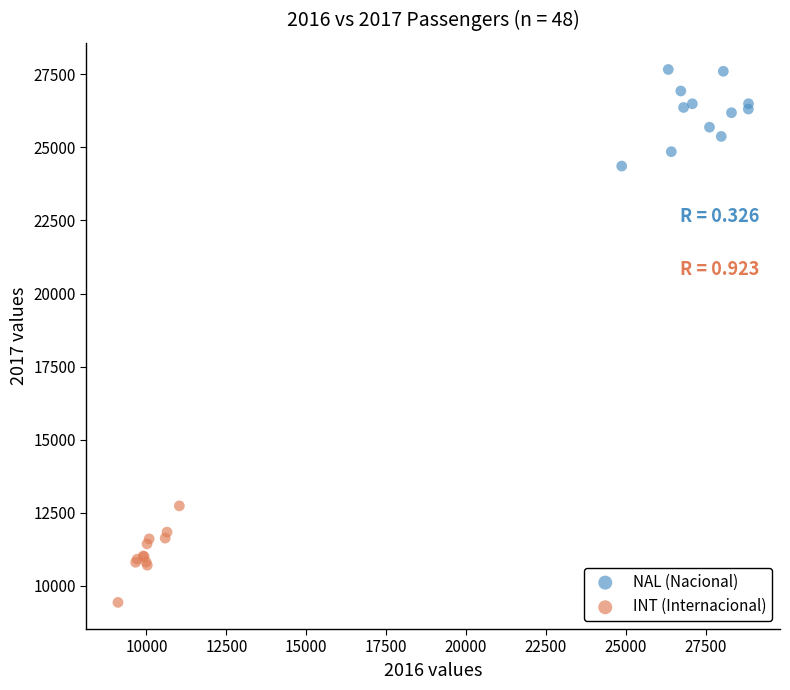

Which series reaches the minimum Y coordinate?

INT (Internacional)